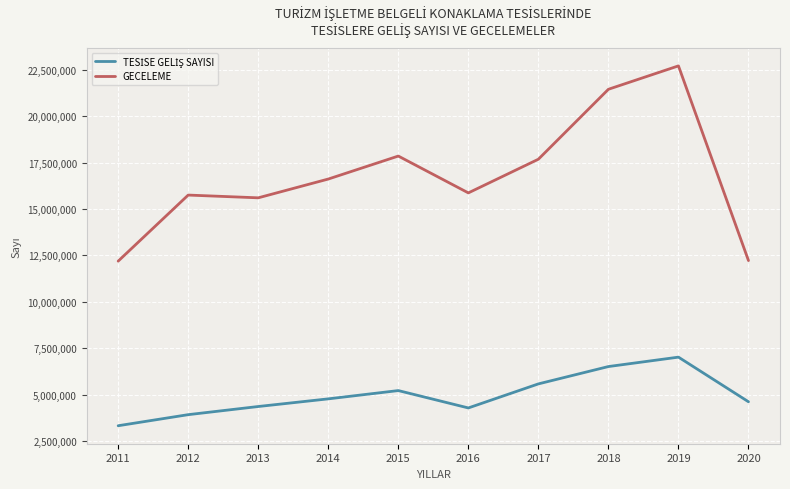

In GECELEME, how many points are higher than both neighbors (excluding endpoints)?

3